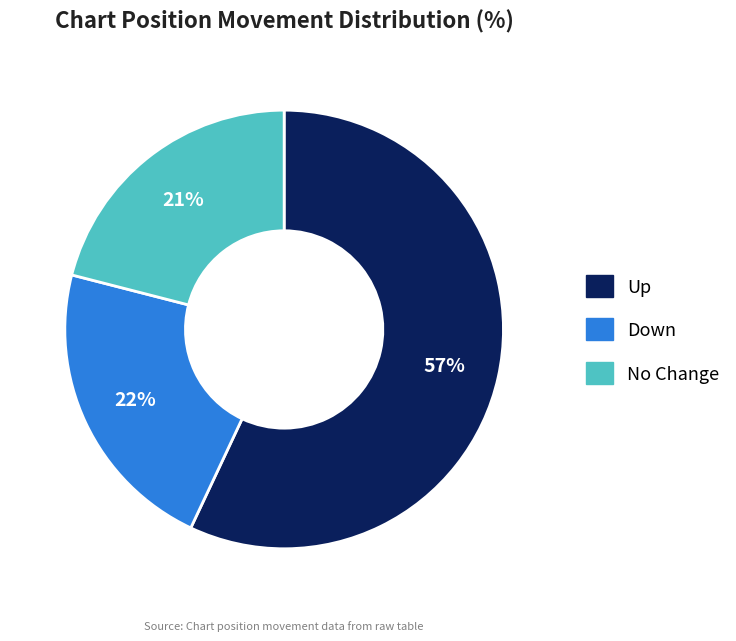

Is there a majority slice in this chart?

Yes